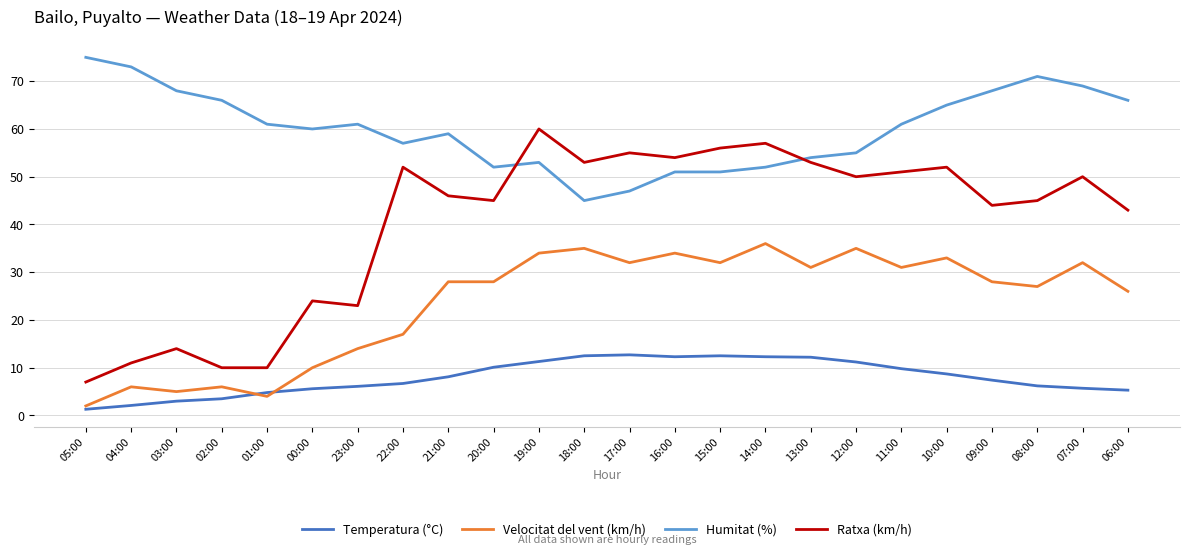

True or false: Humitat (%) and Temperatura (°C) cross at least once.

False